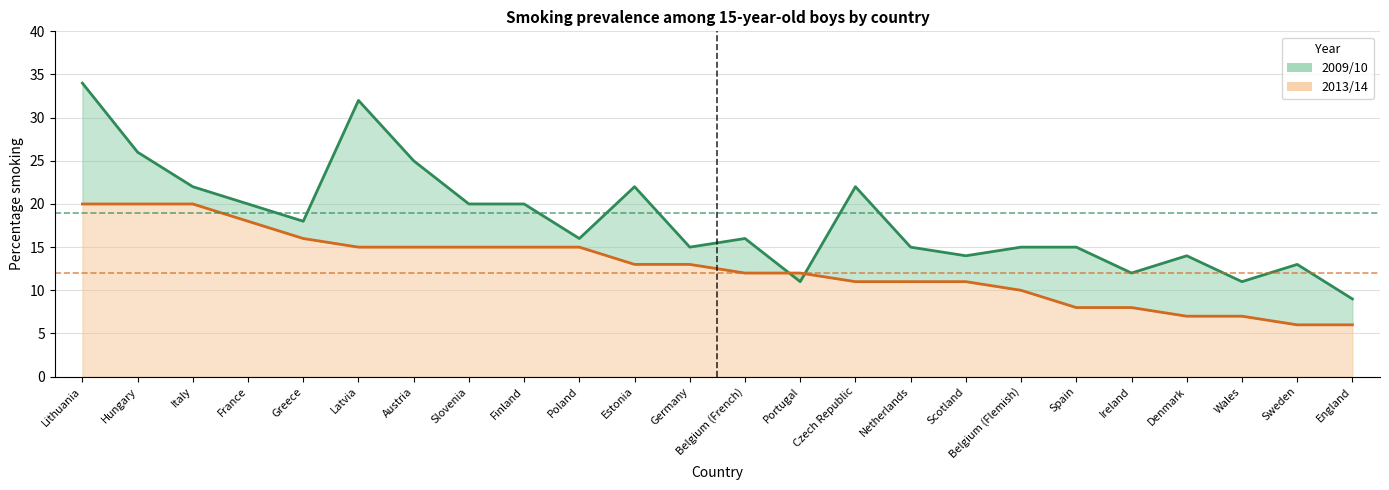

What is the approximate value of 2013/14 at Scotland?

11